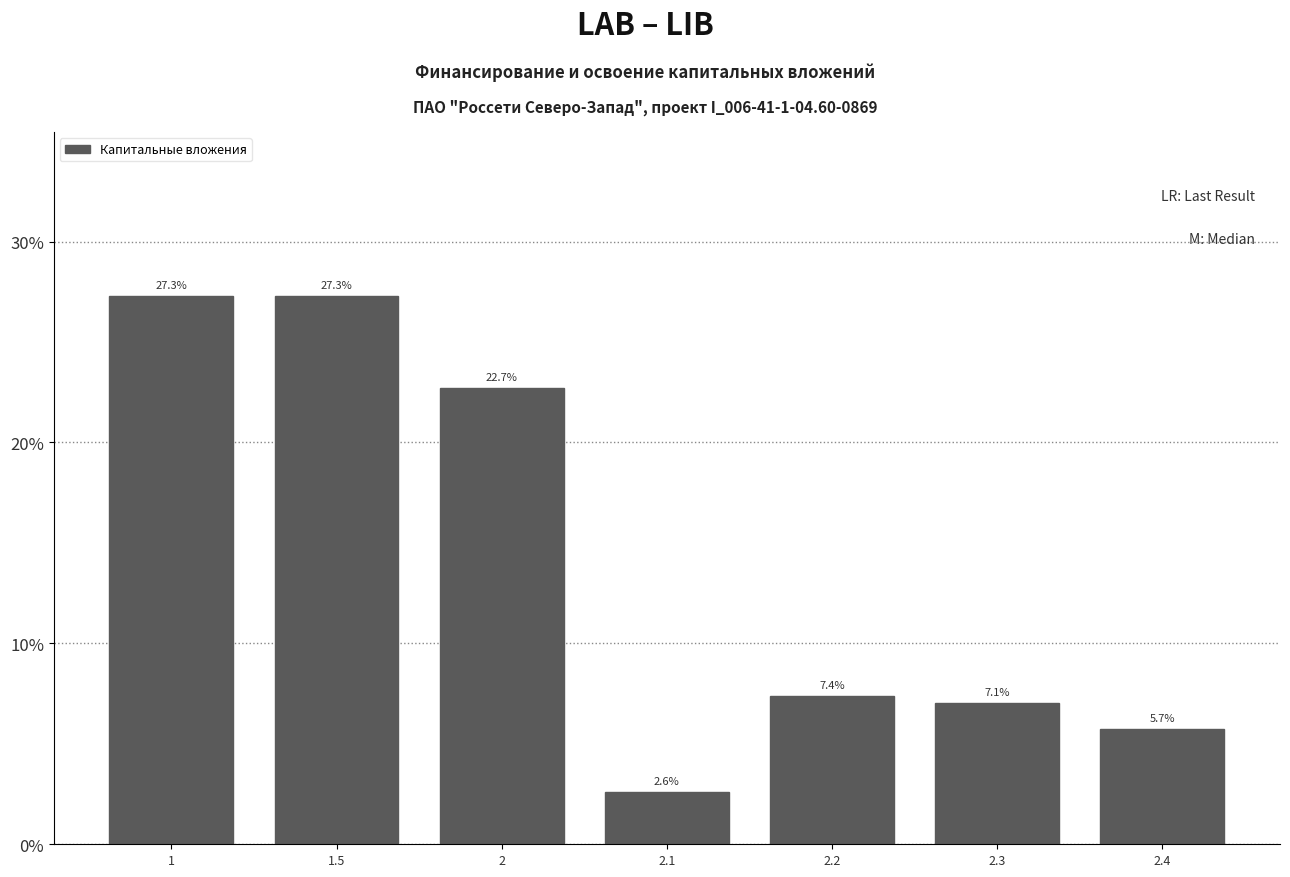

Reading right to left, what are all the values shown in this chart?

2.4=5.7	2.3=7.1	2.2=7.4	2.1=2.6	2=22.7	1.5=27.3	1=27.3